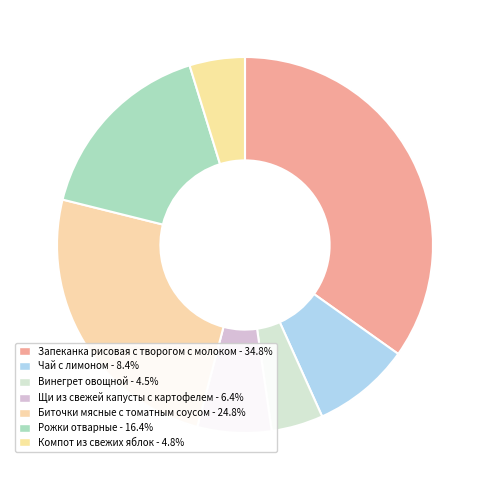

Is there a majority slice in this chart?

No